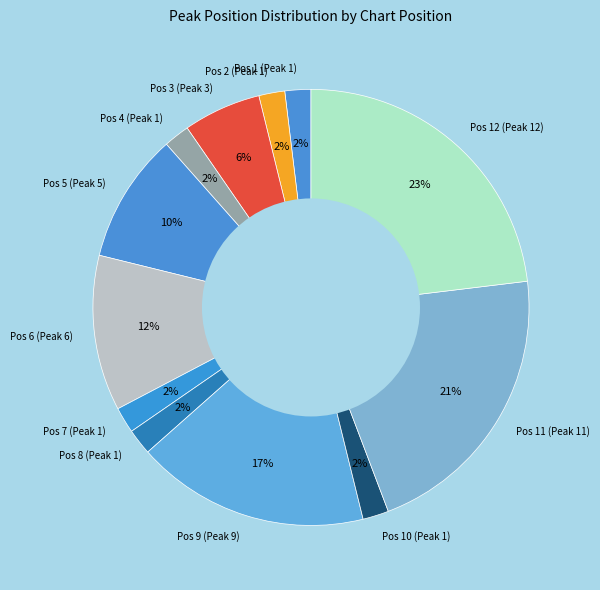

Is the sum of Pos 8 (Peak 1) and Pos 6 (Peak 6) greater than half?

No